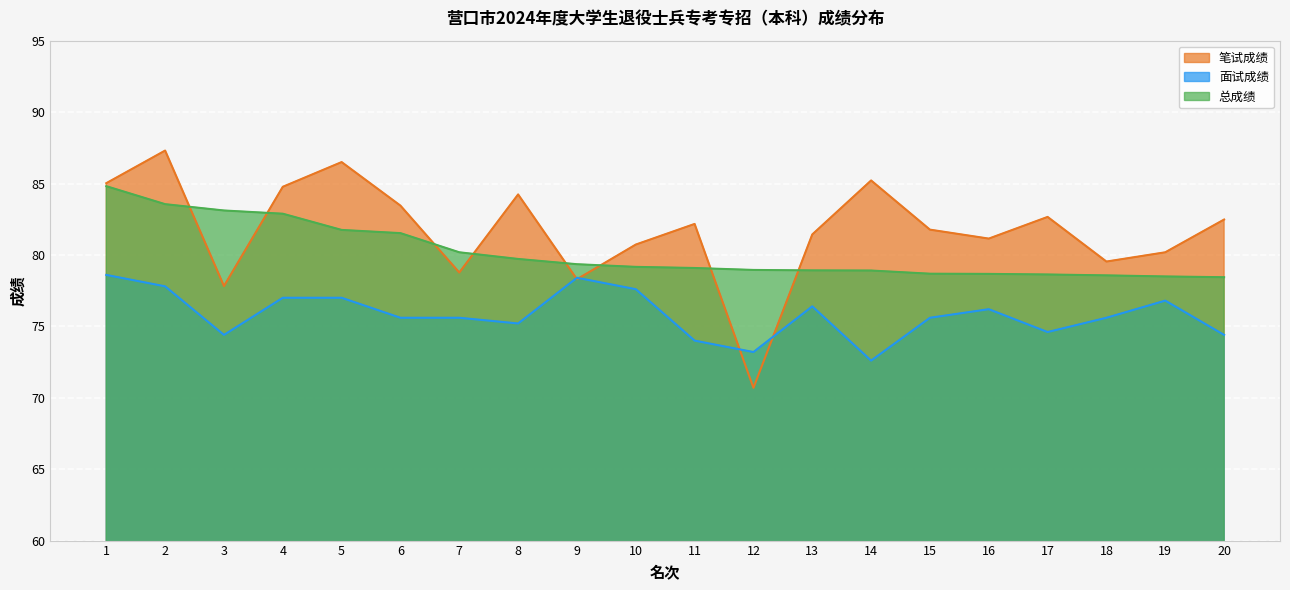

What is the maximum value for 总成绩?

84.8